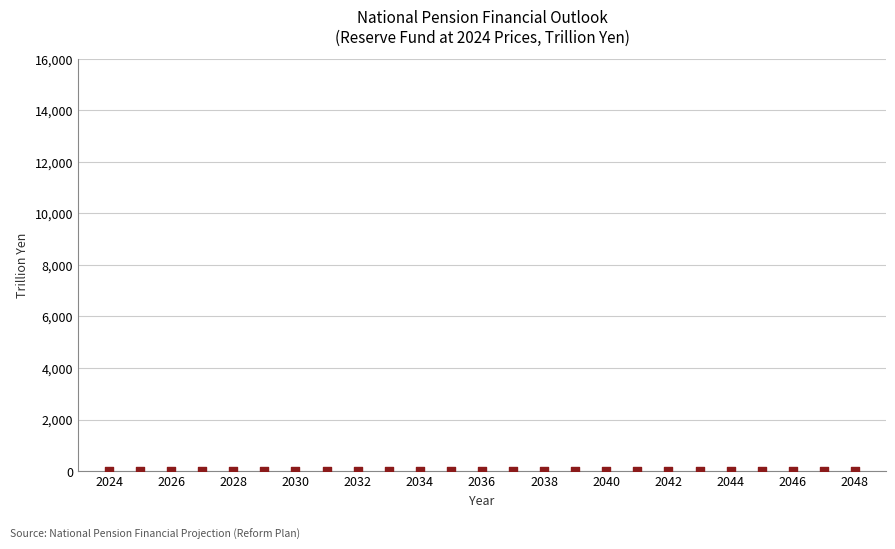

What is the range of Y values (max minus min)?

2.7